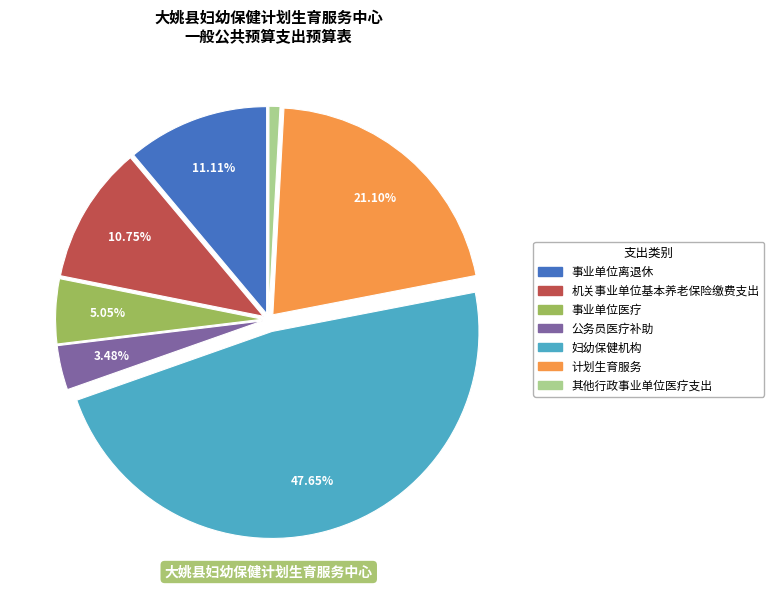

Does 其他行政事业单位医疗支出 represent more than half of the total?

No